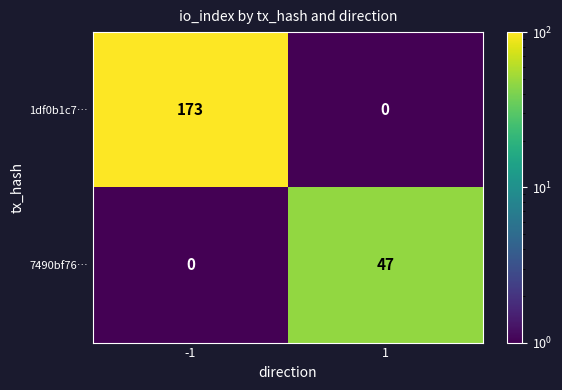

At which category is the sum across all series the highest?

-1